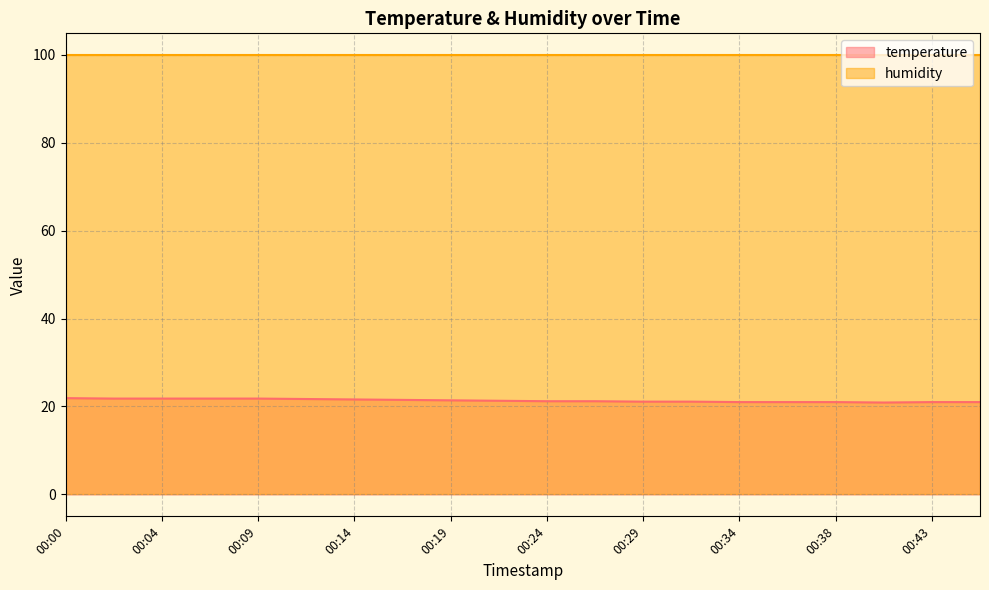

Is it true that humidity equals 42.7 at 00:29?

False